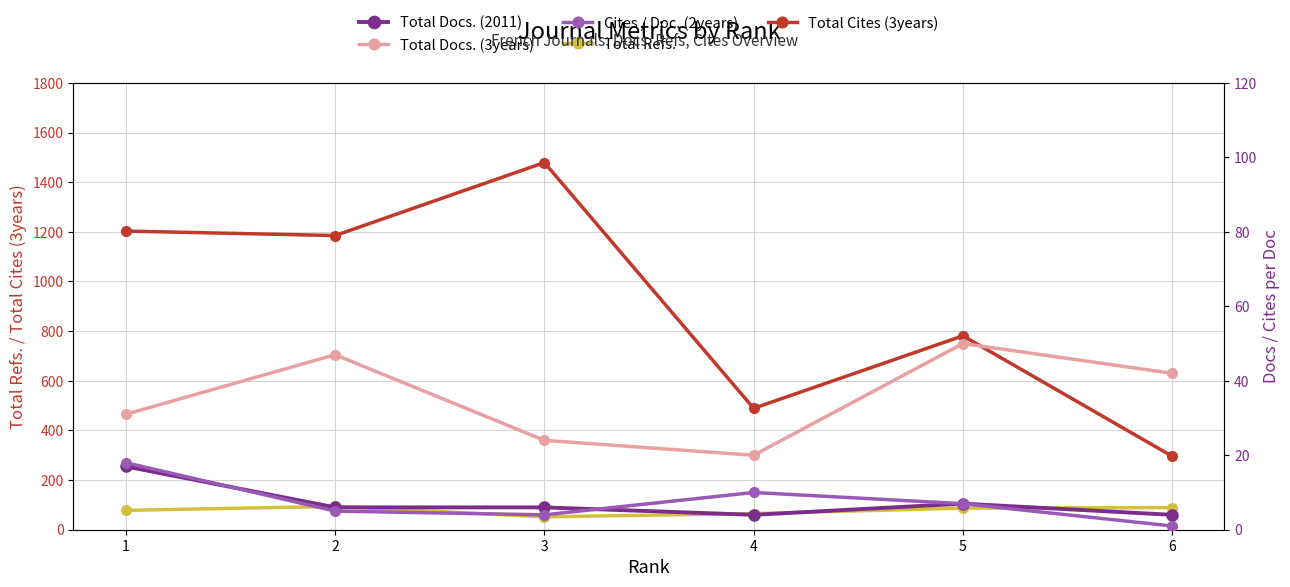

True or false: Total Refs. has more than 0 interior local peaks.

True